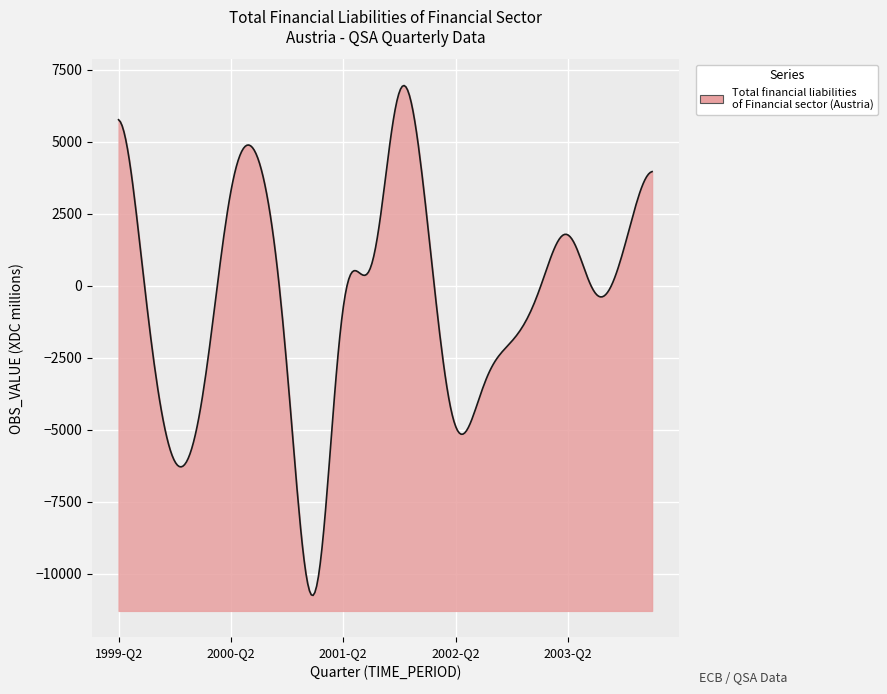

What is the greatest value displayed?

6957.1